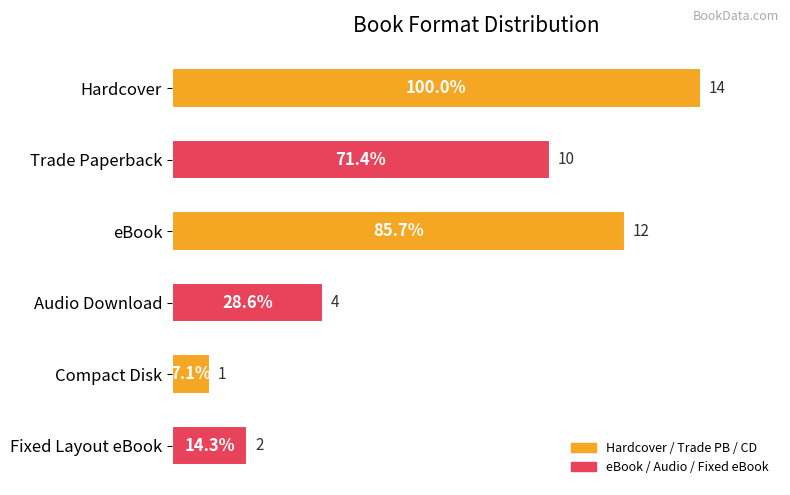

How many categories are shown in the chart?

6